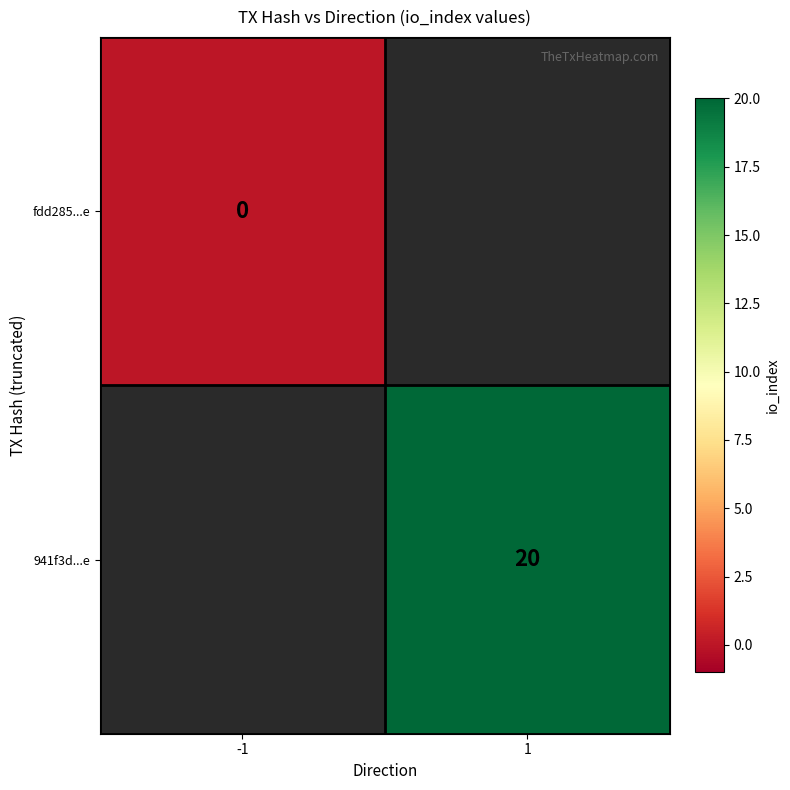

The value of 941f3d...e at 1 is 20. True or false?

True